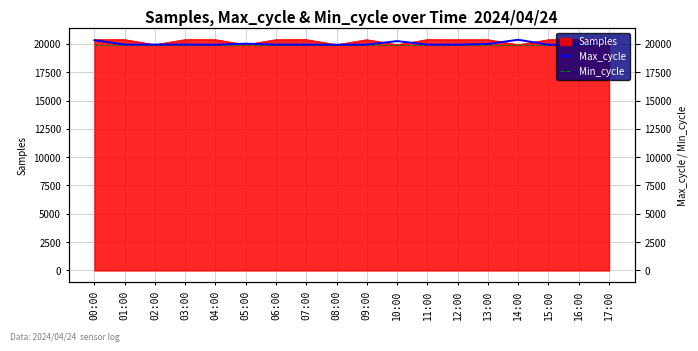

Where does the Max_cycle series first go above 19938?

00:00